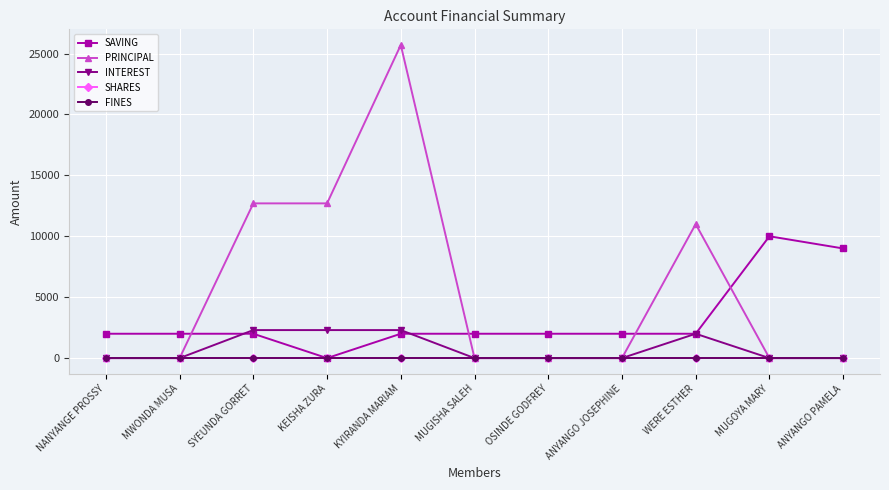

Between ANYANGO PAMELA and MUGOYA MARY, which is larger?

MUGOYA MARY